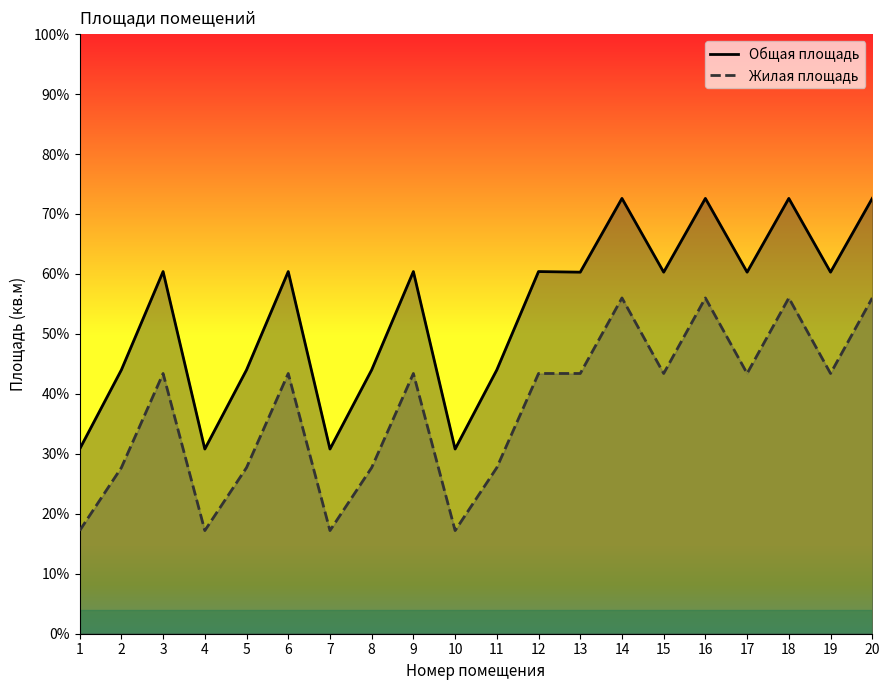

Does the chart have visible grid lines?

No